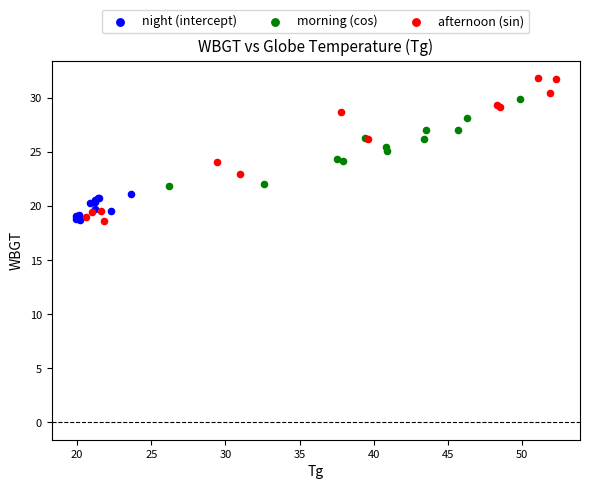

What are all the series names shown in the legend?

night (intercept), morning (cos), afternoon (sin)